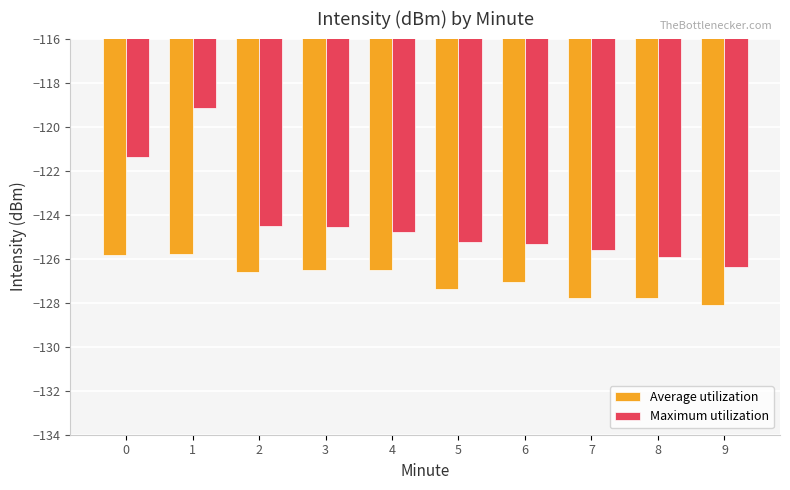

How many bars are there in each group?

2